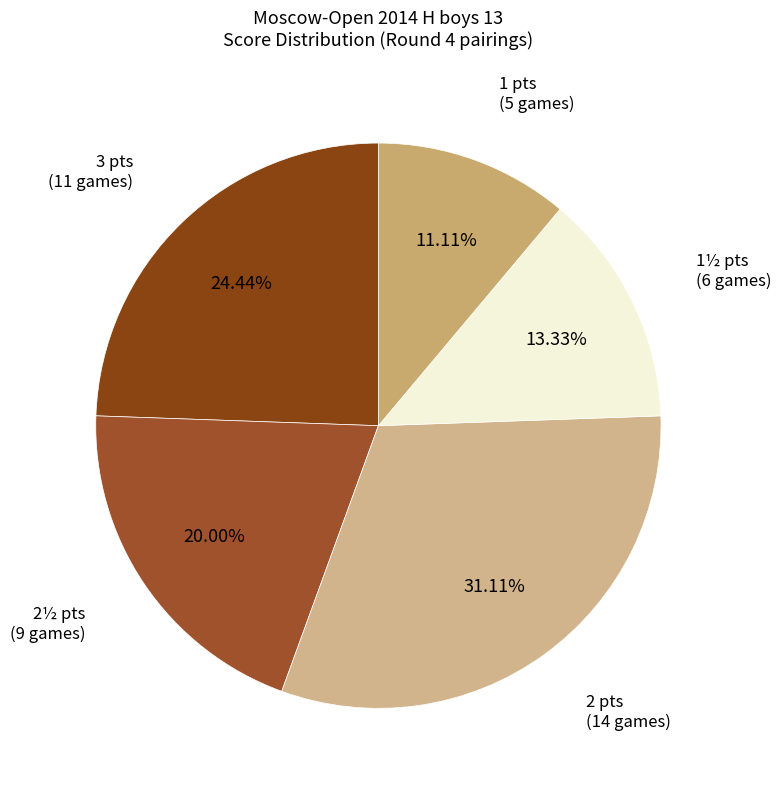

What is the ratio of the value at 1½ pts (6 games) to the value at 3 pts (11 games)?

0.5